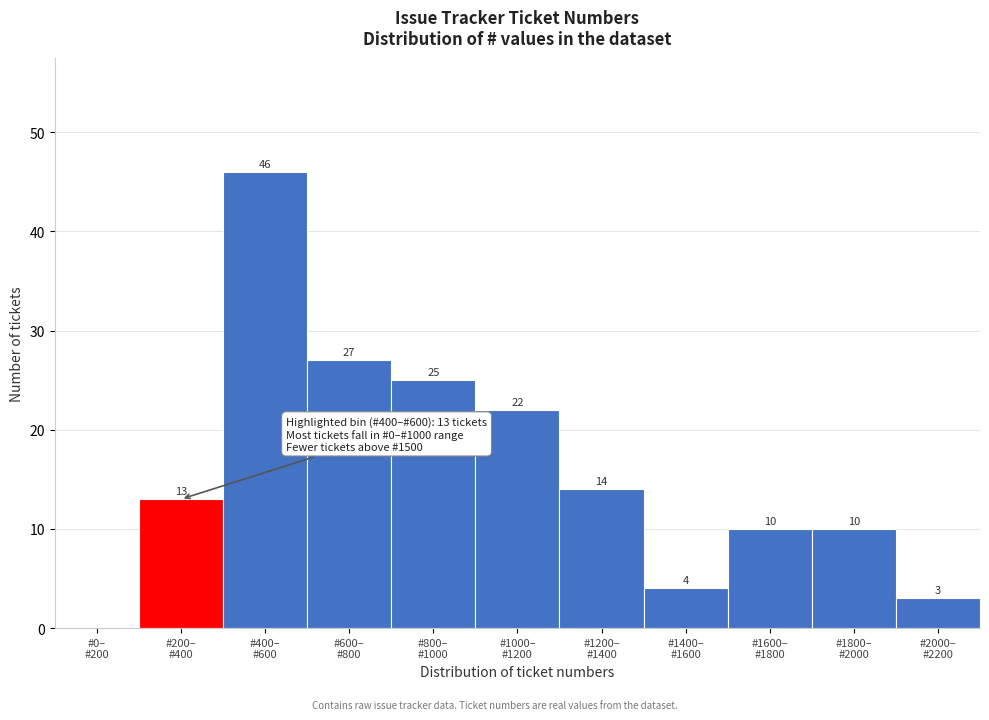

What is the maximum value shown in the chart?

46